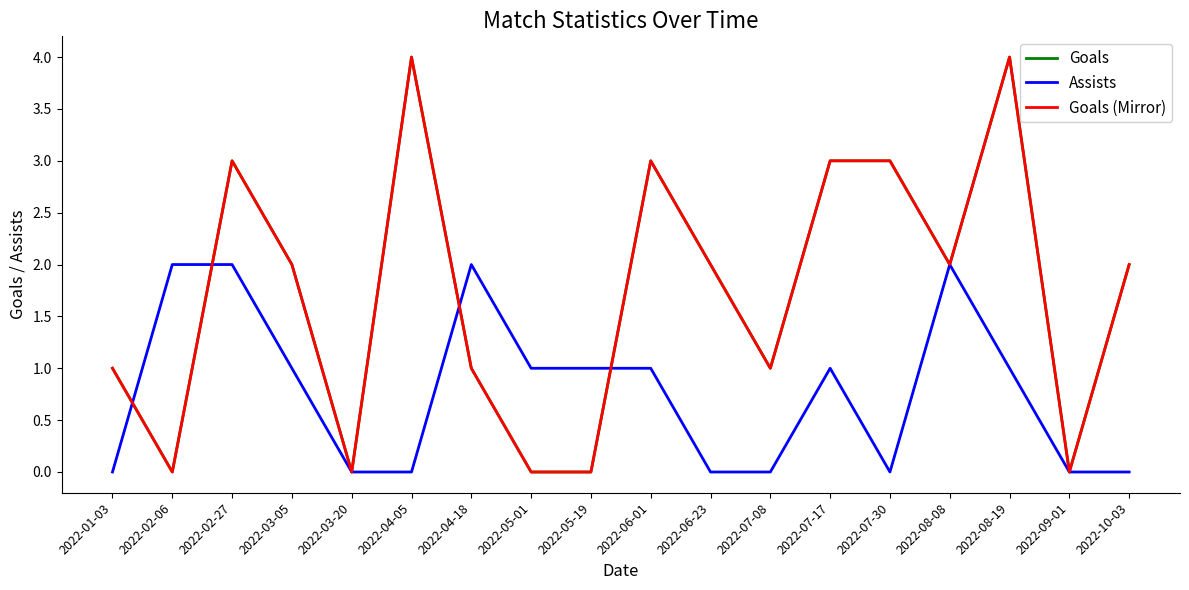

At which label is Goals closest to 2?

2022-03-05